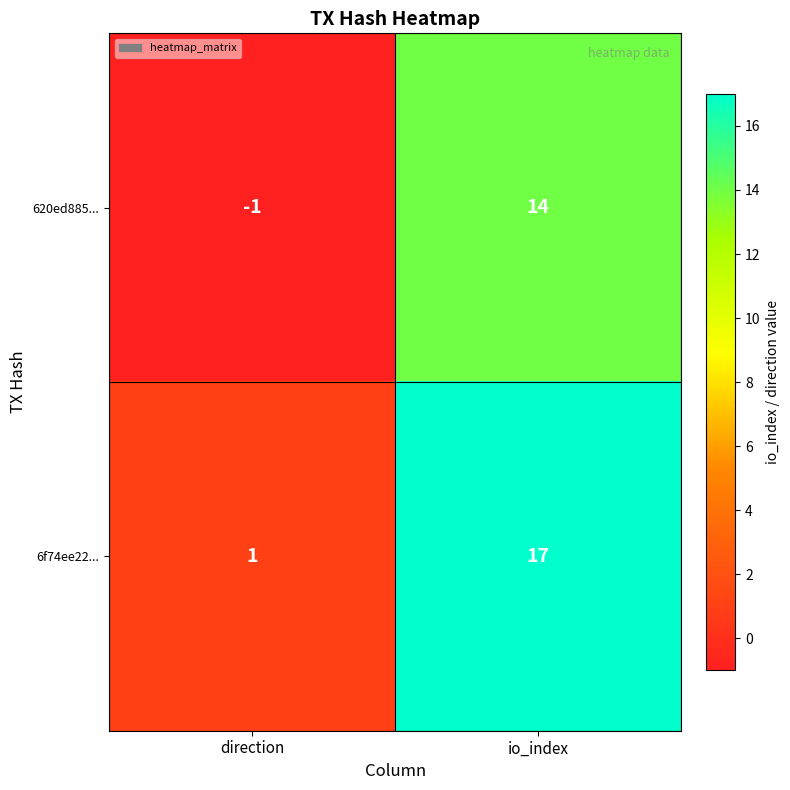

How many series are shown in this chart?

2